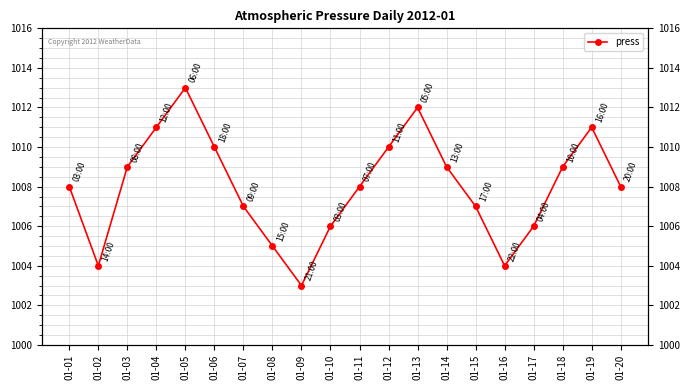

The chart shows a value of 1012 at 01-13. True or false?

True